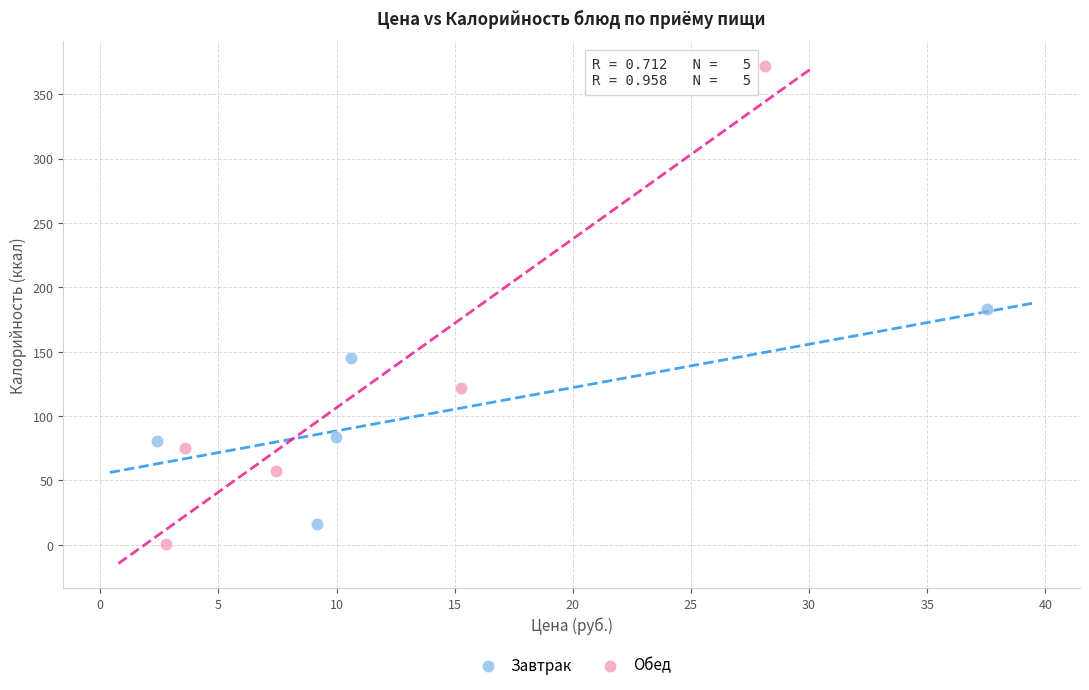

Which series reaches the minimum Y coordinate?

Обед